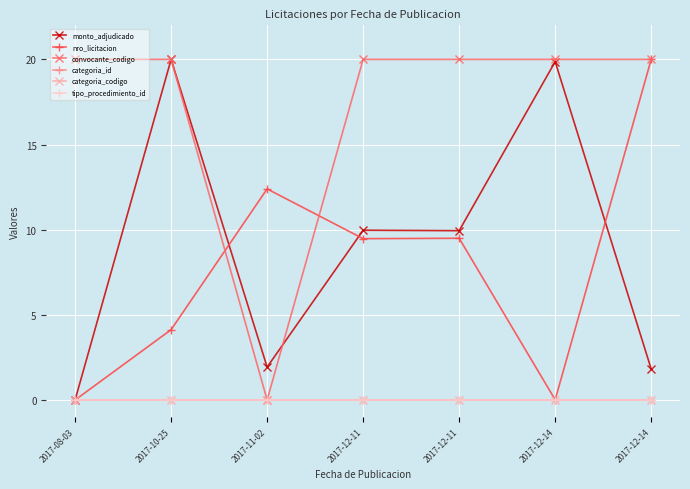

Which series changed the most between 2017-10-25 and 2017-12-11?

monto_adjudicado